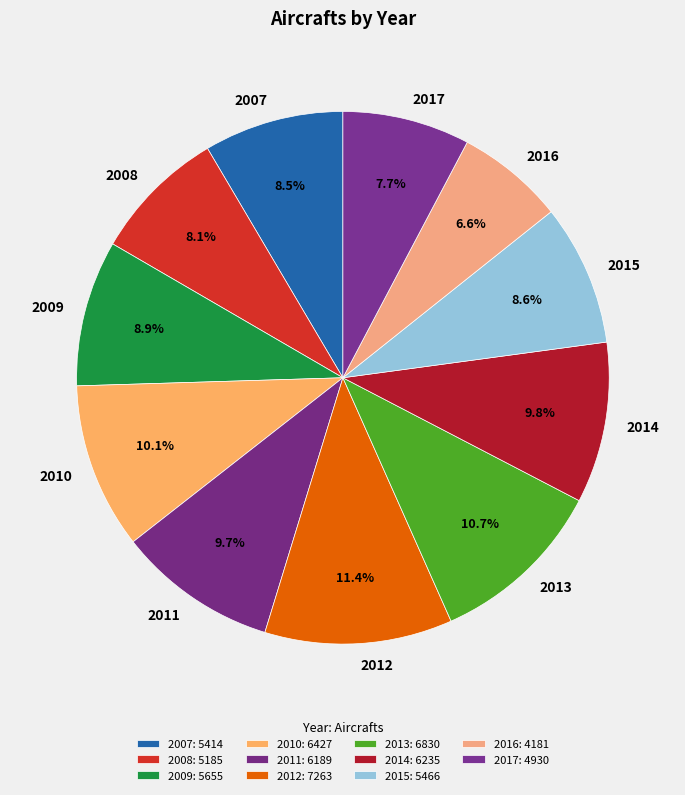

Does 2009 account for over 50% of the chart?

No